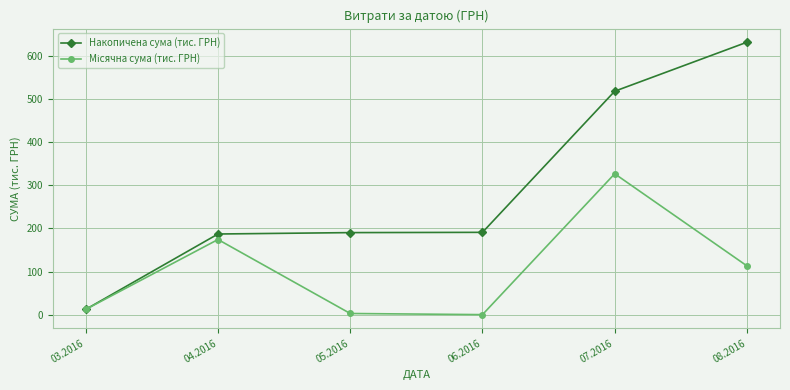

Between 04.2016 and 07.2016, which series saw the biggest shift?

Накопичена сума (тис. ГРН)